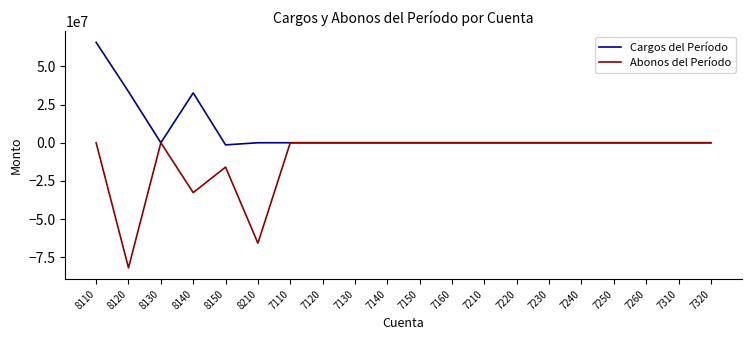

Which series has the largest total across all categories?

Cargos del Período